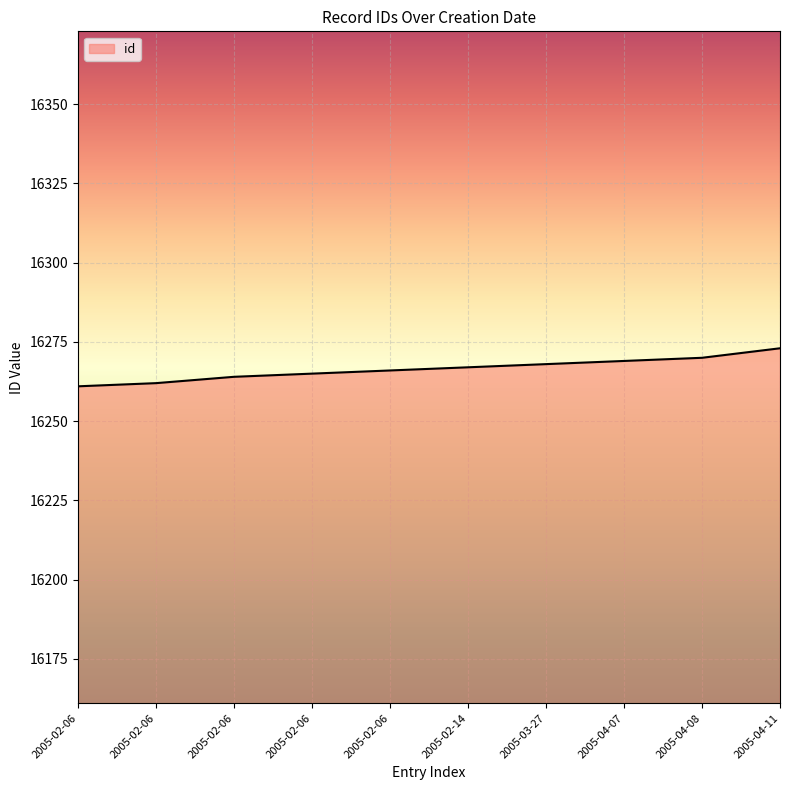

How many lines are shown in the chart?

1